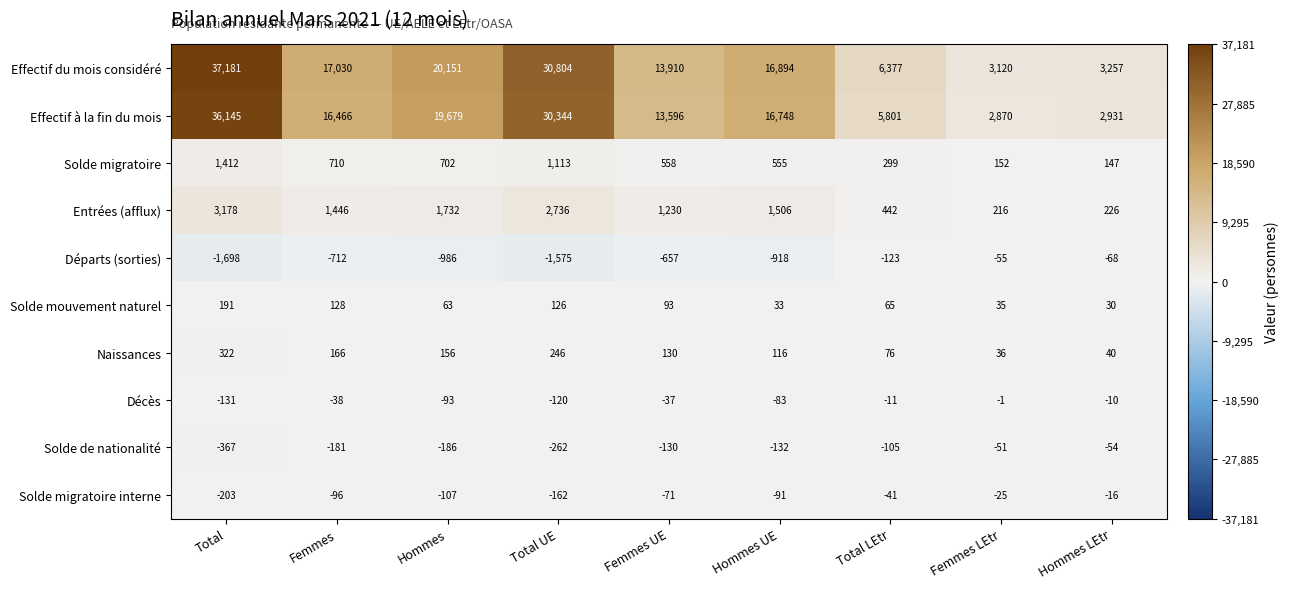

What is the sum of the Naissances values at Femmes UE and Femmes?

296